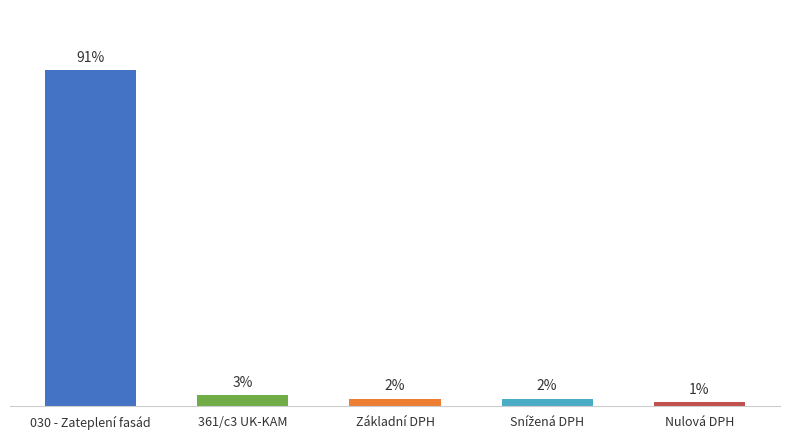

At which label does the data first exceed 2?

030 - Zateplení fasád